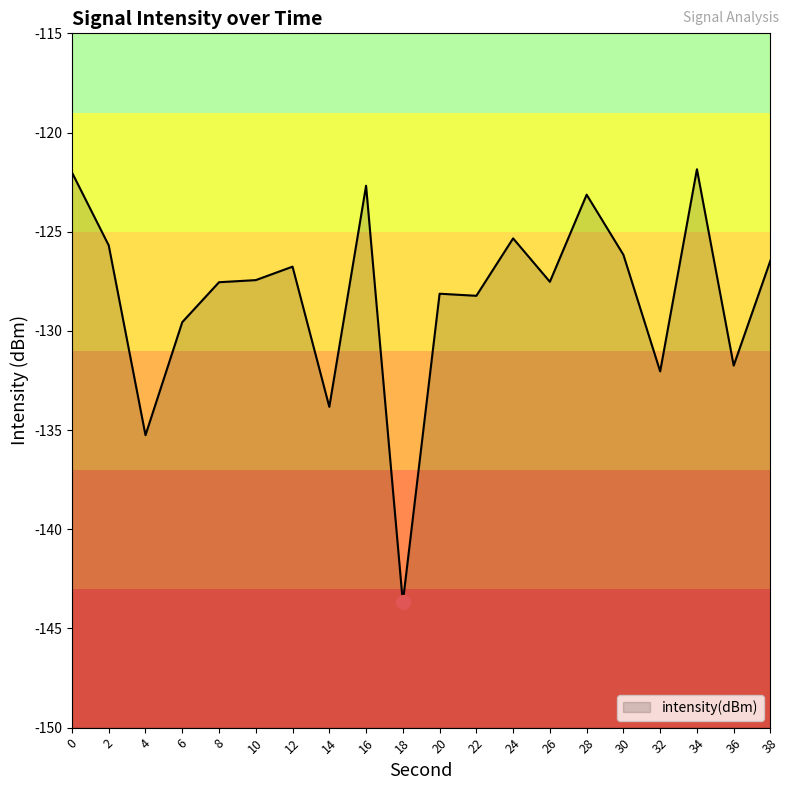

How many lines are shown in the chart?

1